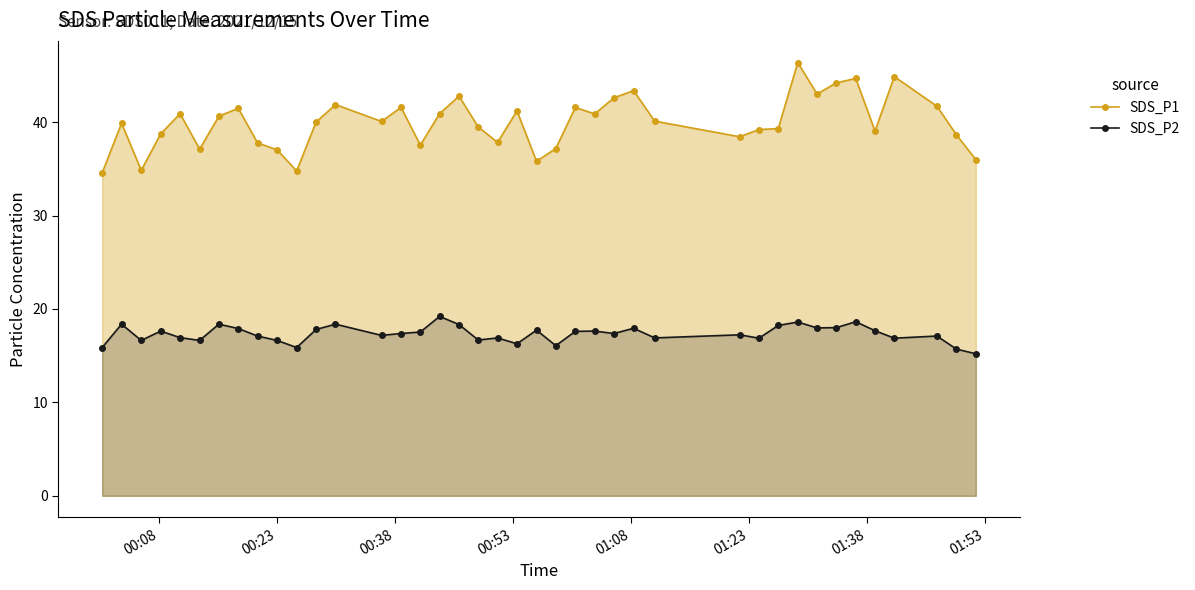

How many distinct data groups are displayed?

2